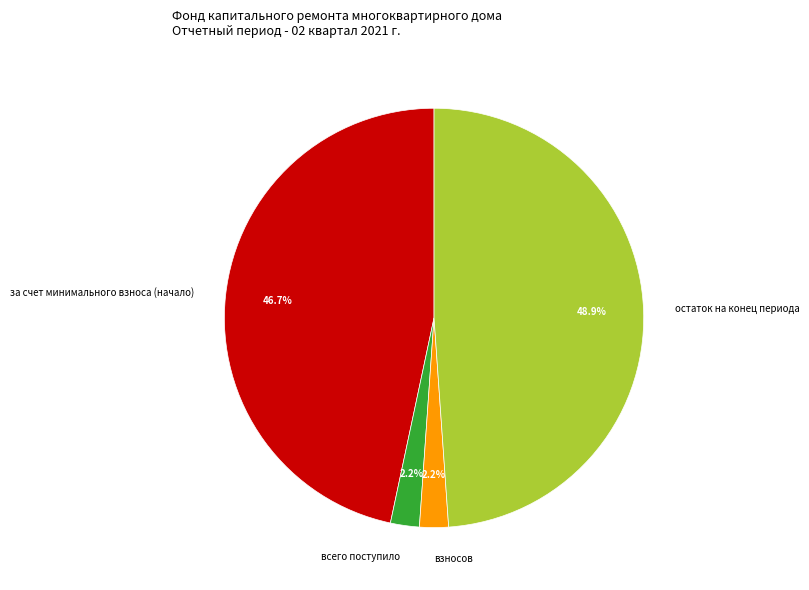

What percentage is NOT represented by всего поступило?

97.8%